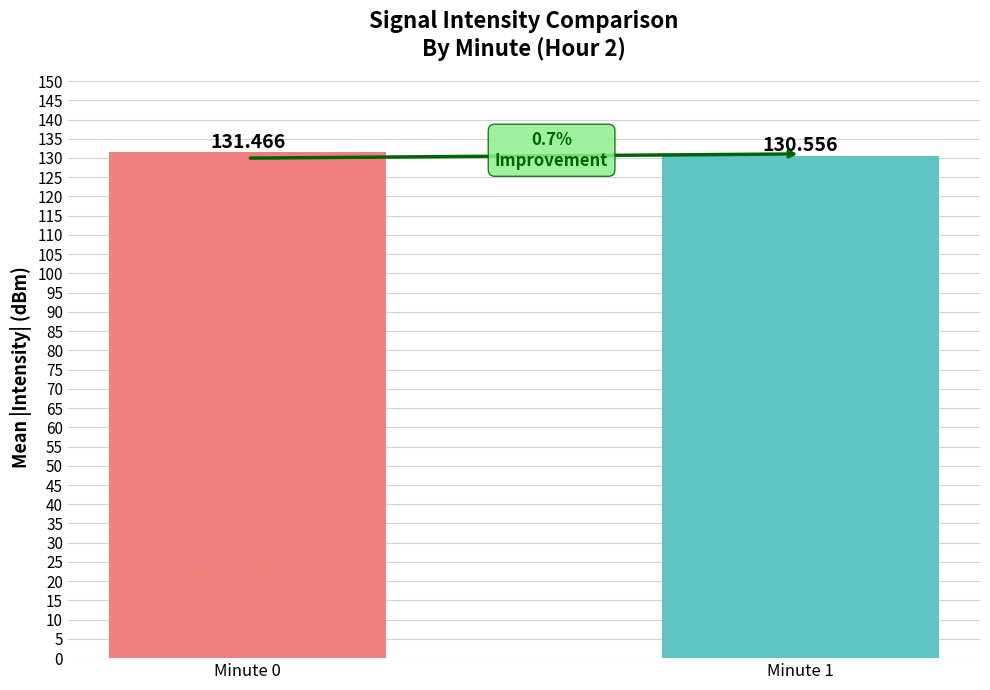

What is the minimum value shown in the chart?

130.6